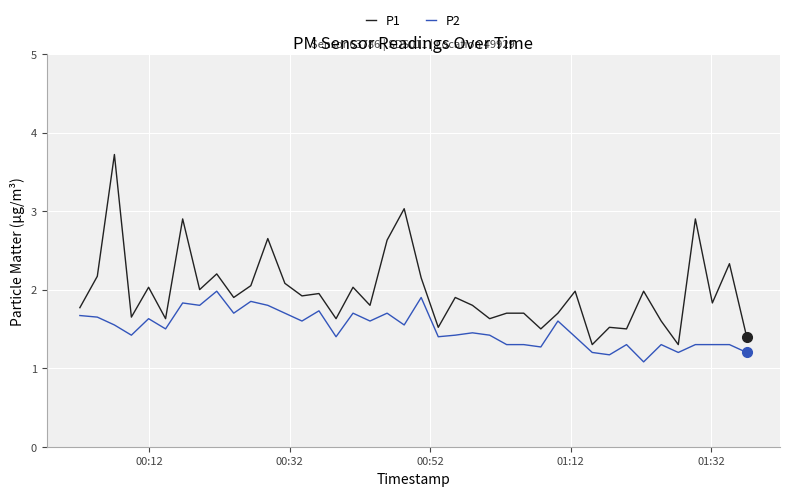

True or false: P1 has more than 0 interior local peaks.

True